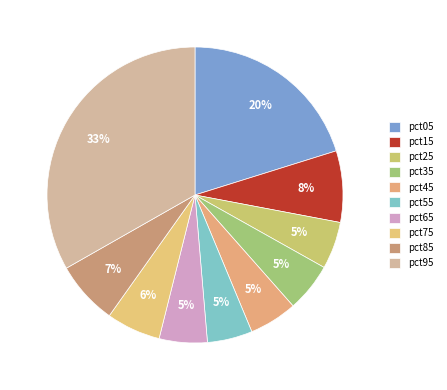

How many segments does this pie chart have?

10